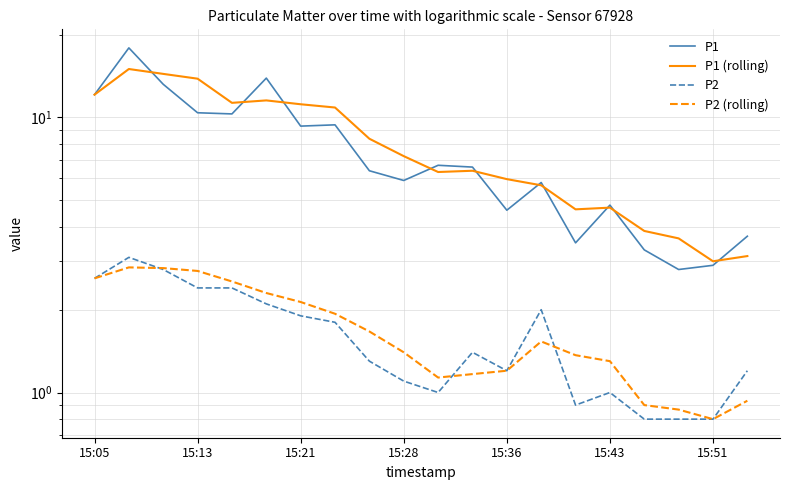

Does the chart have visible grid lines?

Yes